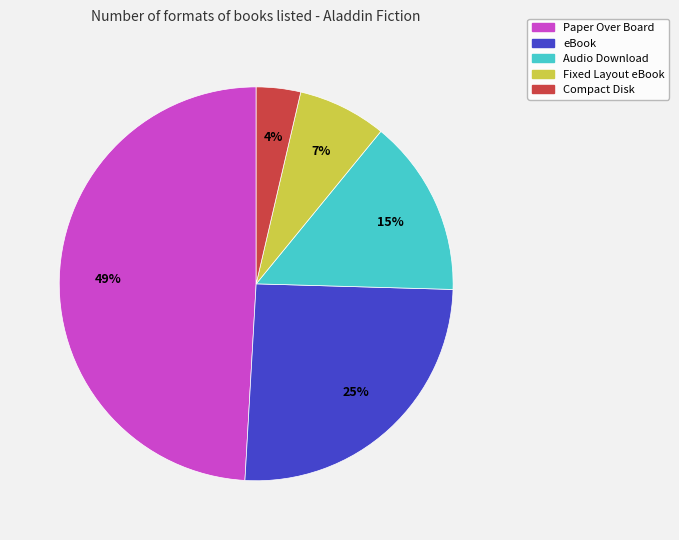

Do eBook and Paper Over Board together represent more than half of the pie?

Yes